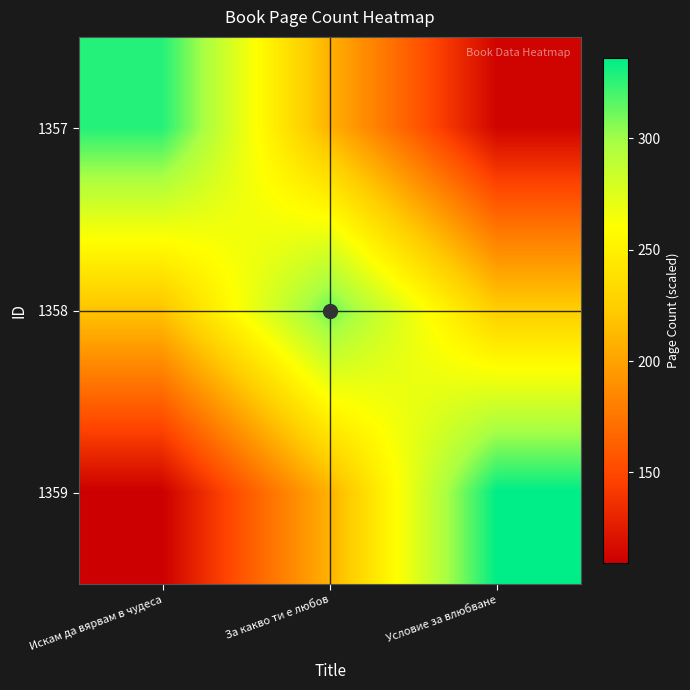

Reading left to right, what are all the values shown in this chart?

1357: Искам да вярвам в чудеса=328.0	За какво ти е любов=208.0	Условие за влюбване=112.0
1358: Искам да вярвам в чудеса=218.7	За какво ти е любов=312.0	Условие за влюбване=224.0
1359: Искам да вярвам в чудеса=109.3	За какво ти е любов=208.0	Условие за влюбване=336.0